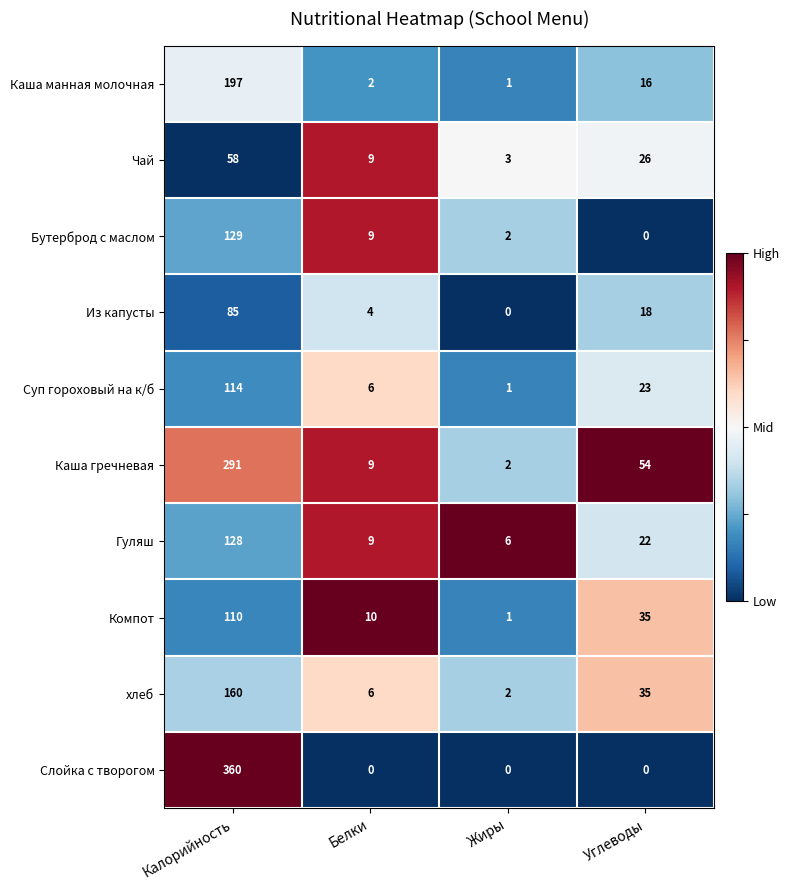

At which category is the sum across all series the highest?

Калорийность